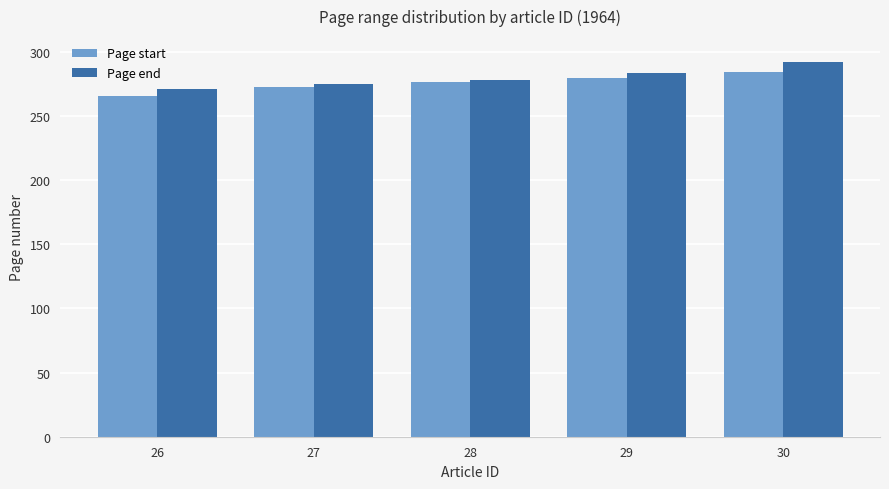

What is the sum of the Page end values at 26 and 27?

546